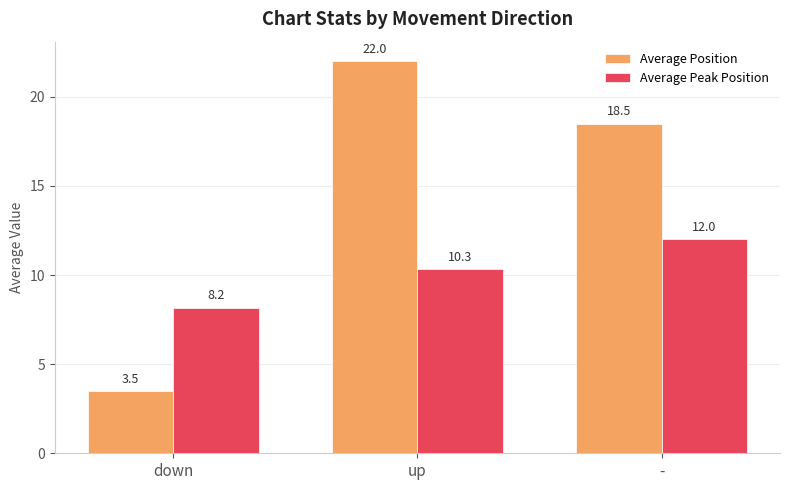

What is the value of the Average Position bar at the 2nd from the left?

22.0